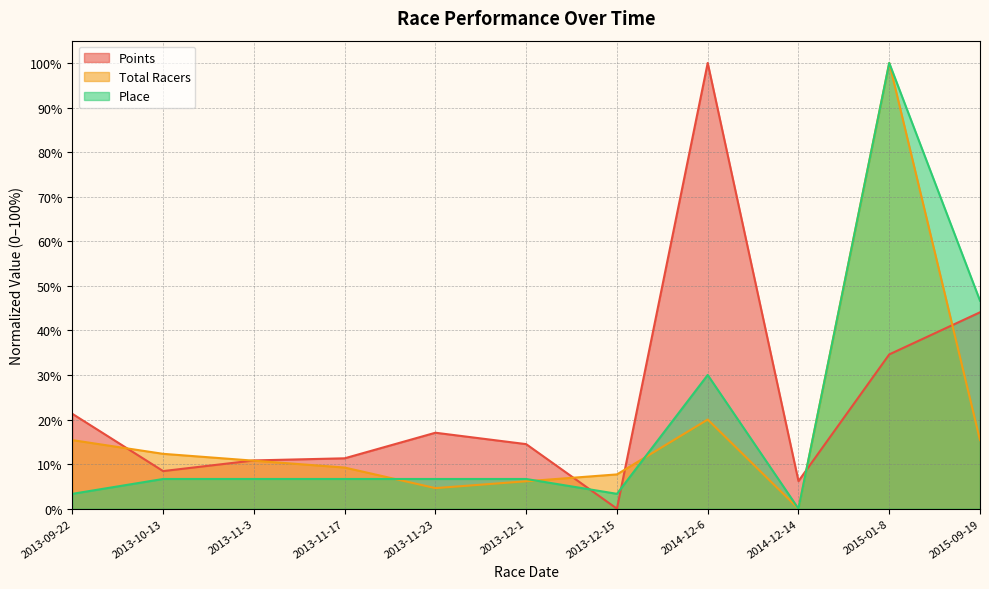

At which category does Place reach its first local peak?

2014-12-6